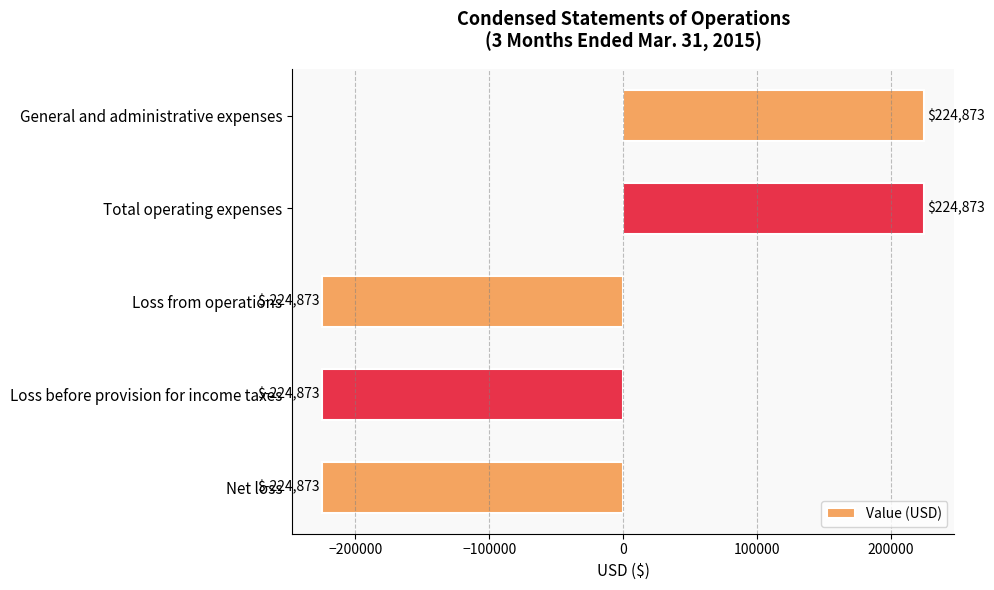

How many categories are shown in the chart?

5